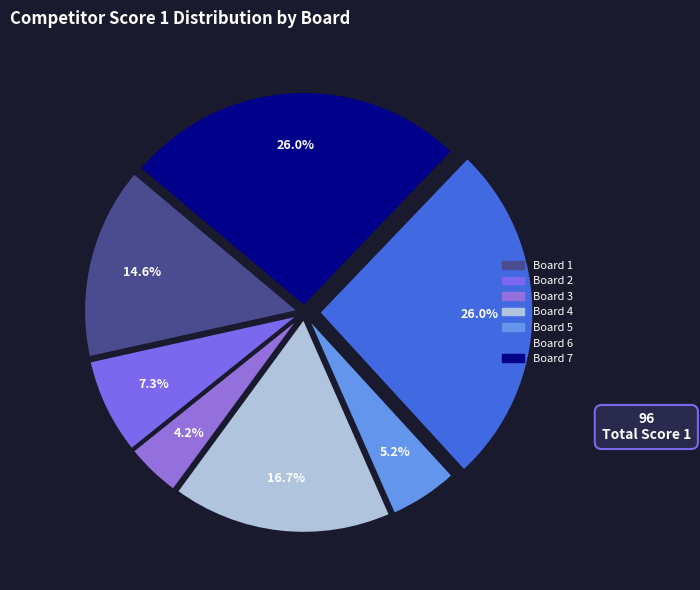

What is the largest slice in the pie chart?

Board 6
Pedicini Francesco